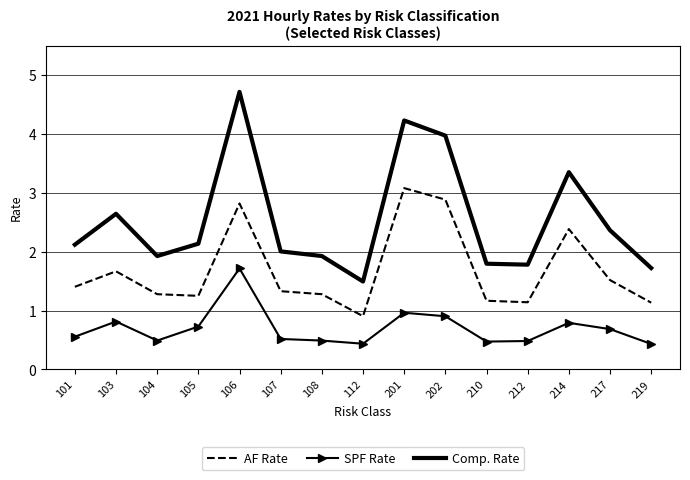

Rank the series by their maximum value, from highest to lowest.

Comp. Rate, AF Rate, SPF Rate